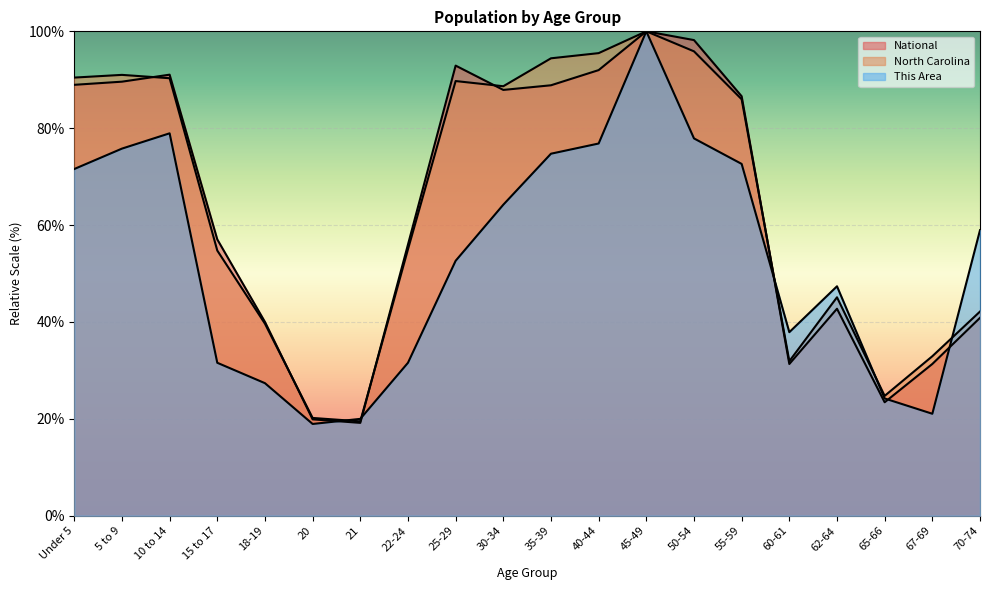

What is the highest value of the This Area series?

100.0